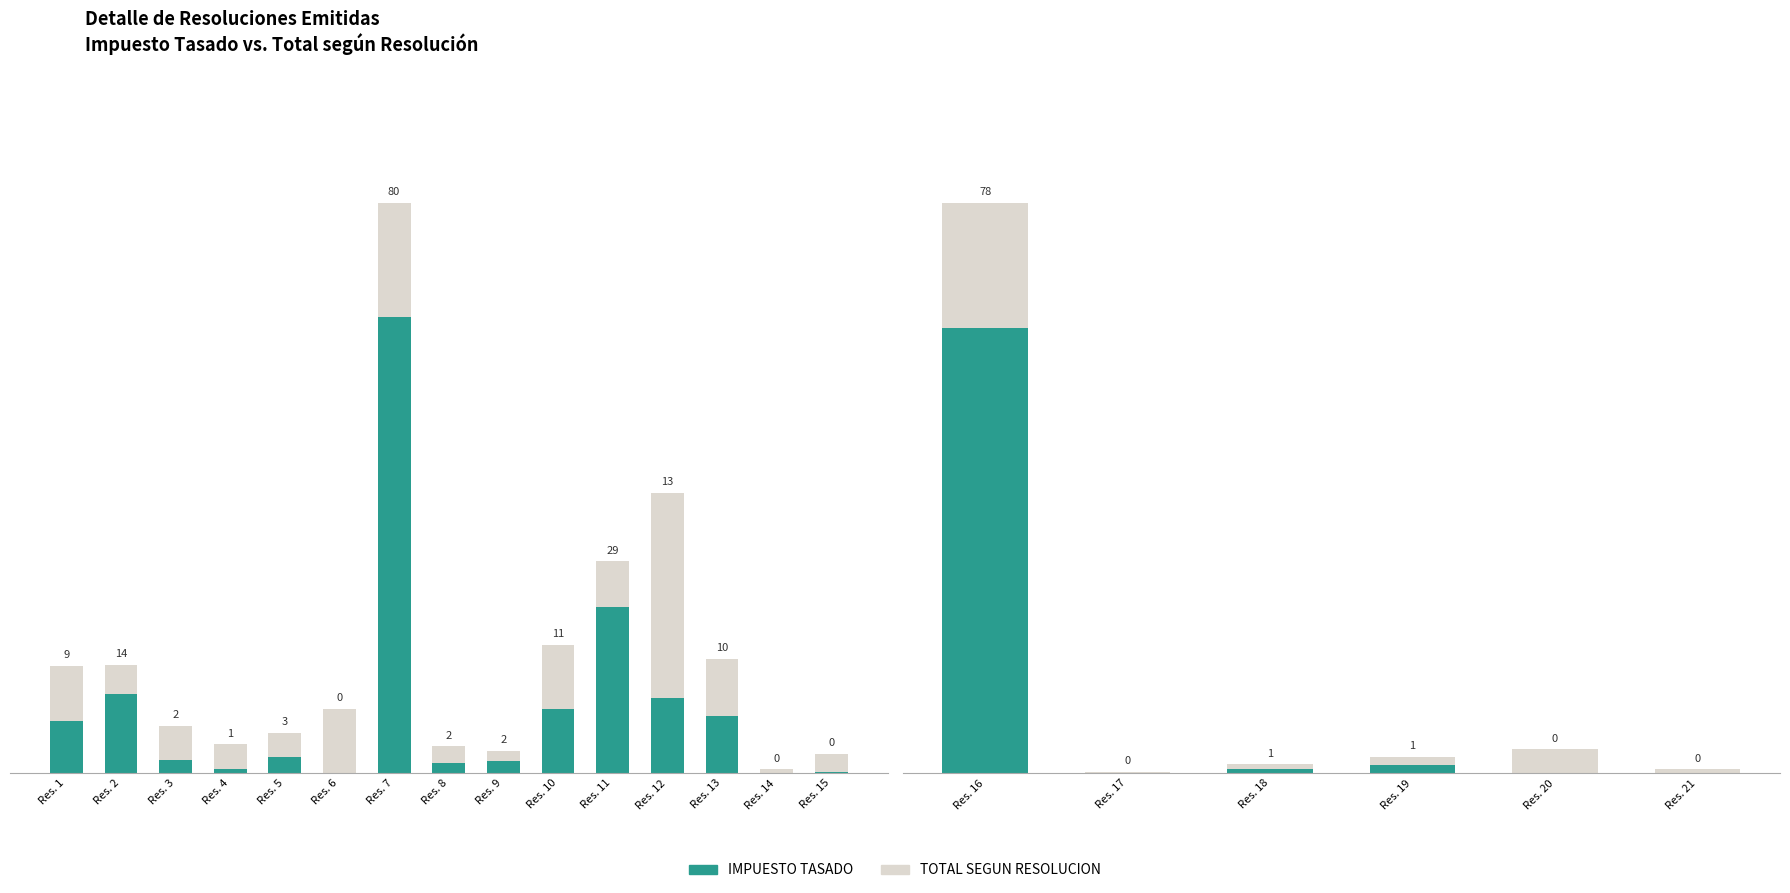

The value of TOTAL SEGUN RESOLUCION at Res. 21 is 5217.9. True or false?

True